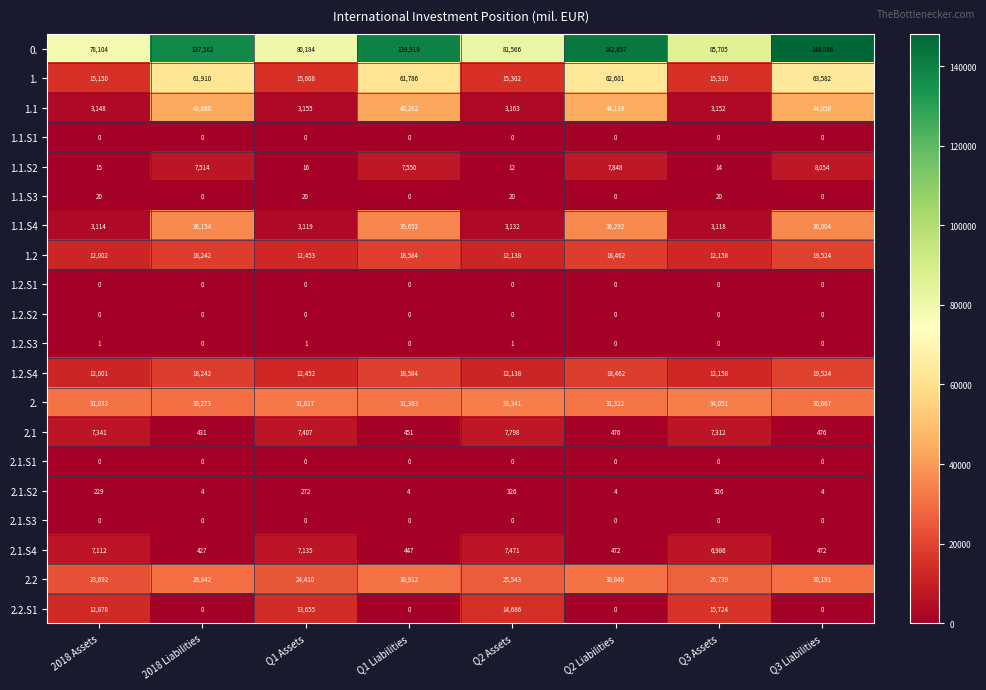

What is the difference between the maximum and minimum values in the 1.2.S4 series?

7523